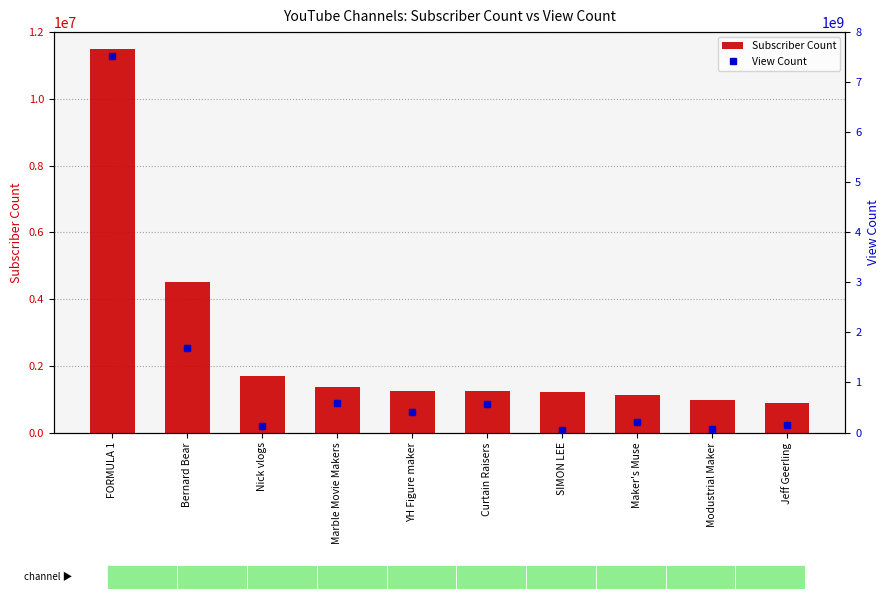

At which category is the sum across all series the highest?

FORMULA 1